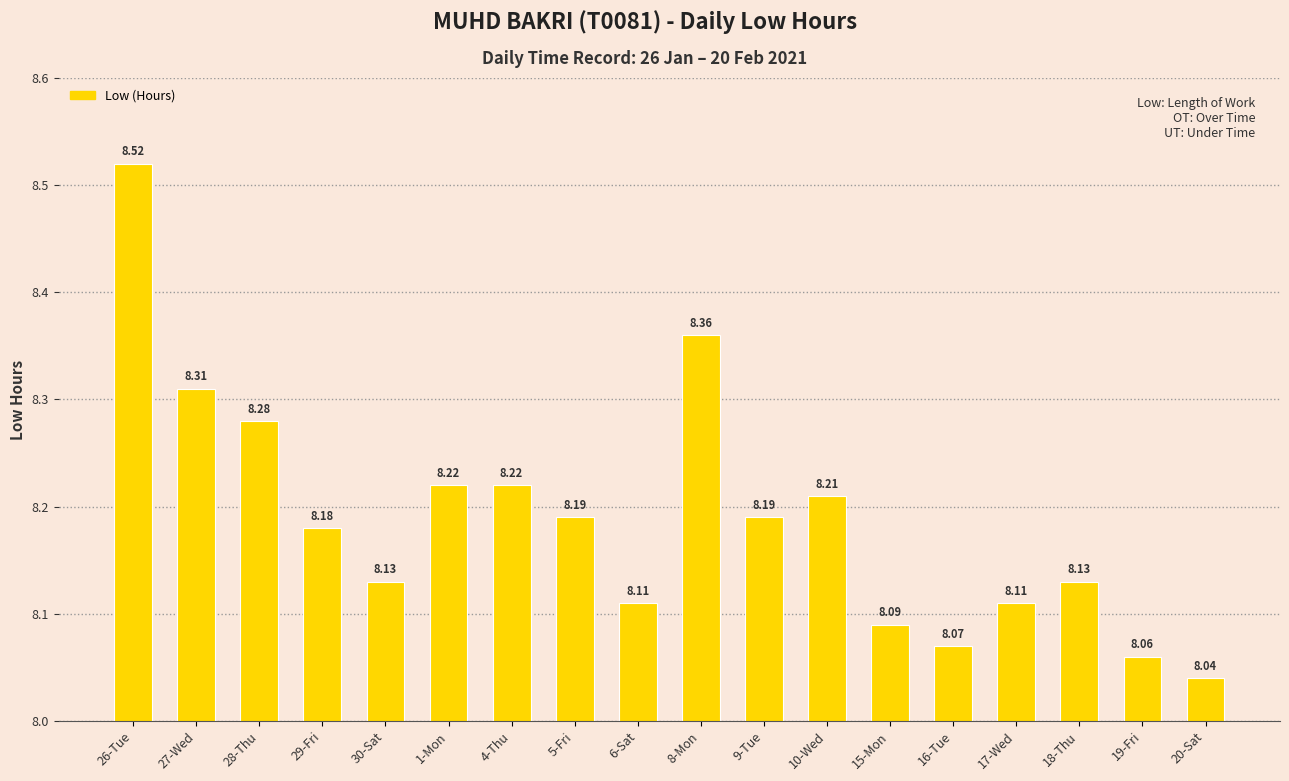

At which label is the value closest to 8?

20-Sat